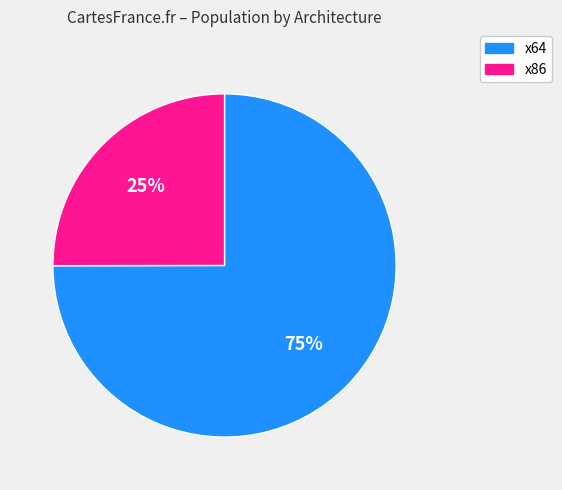

To the nearest percent, what percentage of the pie is x64?

75%